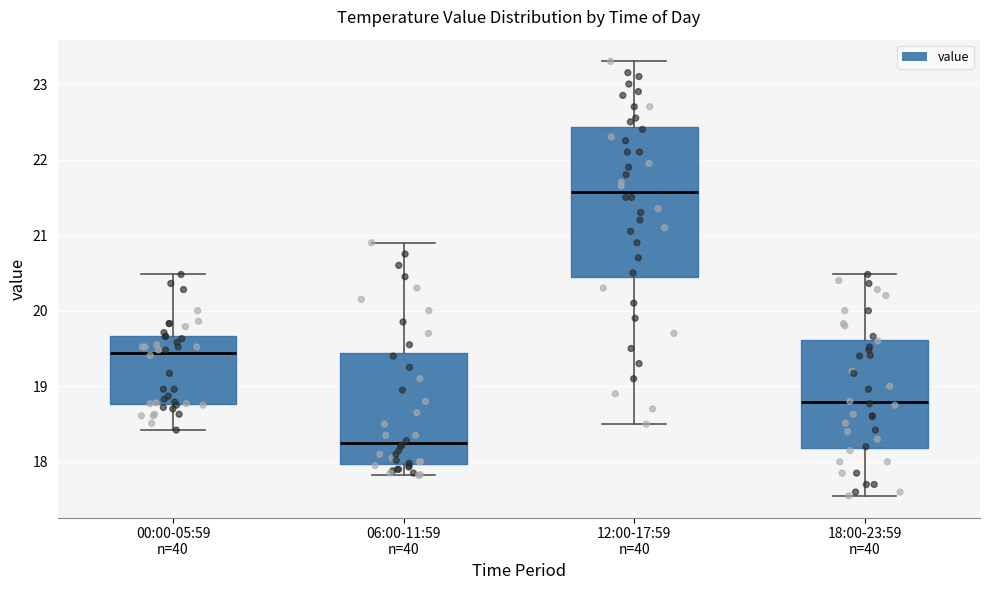

Reading left to right, read every box against the y-axis: the position of its median line, the range the box covers, and the ends of its whiskers. The values are not printed on the chart, so give them approximately, as read against the axis.

00:00-05:59 n=40: median 19.4, box 18.8 to 19.7, whiskers 18.4 to 20.5
06:00-11:59 n=40: median 18.3, box 18.0 to 19.4, whiskers 17.8 to 20.9
12:00-17:59 n=40: median 21.6, box 20.5 to 22.4, whiskers 18.5 to 23.3
18:00-23:59 n=40: median 18.8, box 18.2 to 19.6, whiskers 17.6 to 20.5